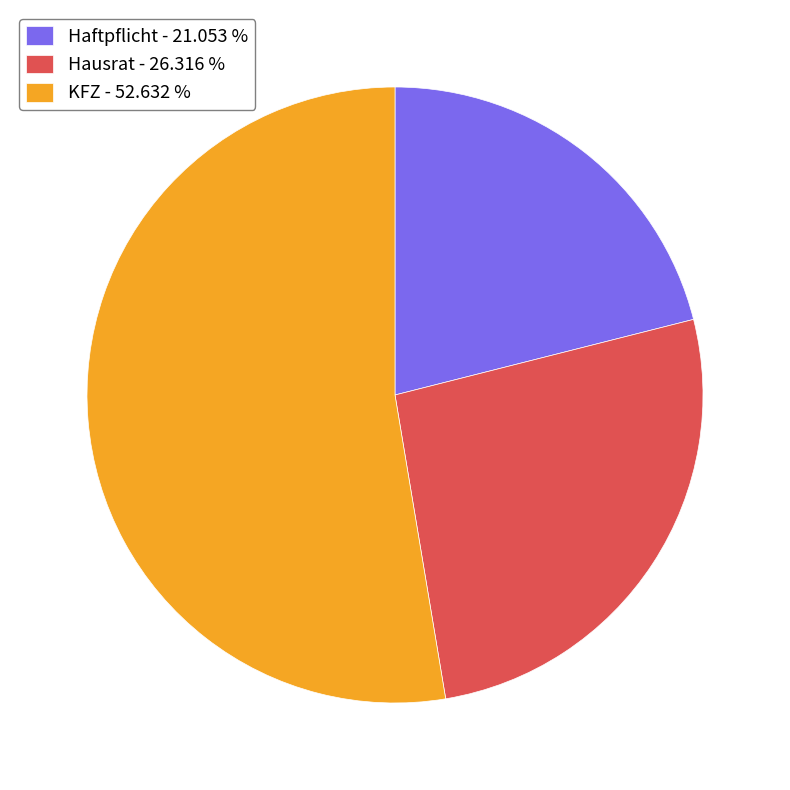

True or false: KFZ accounts for 53% of the total.

True